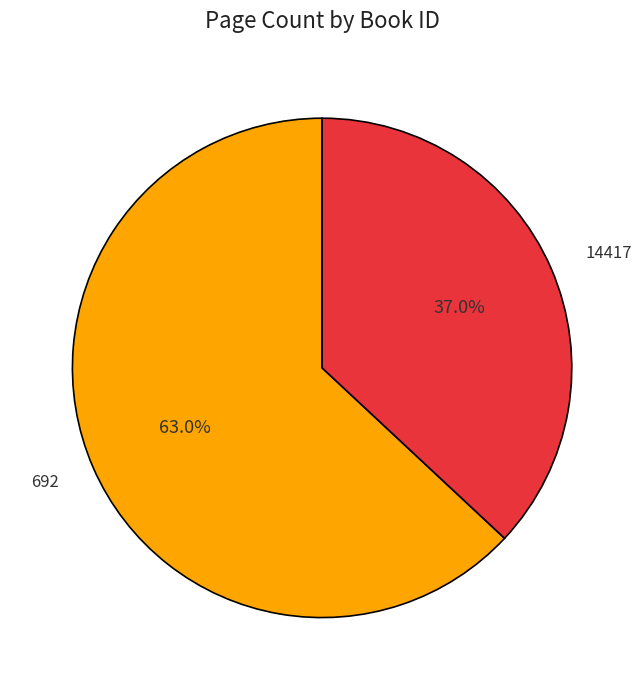

Is there any slice that represents more than half of the pie?

Yes